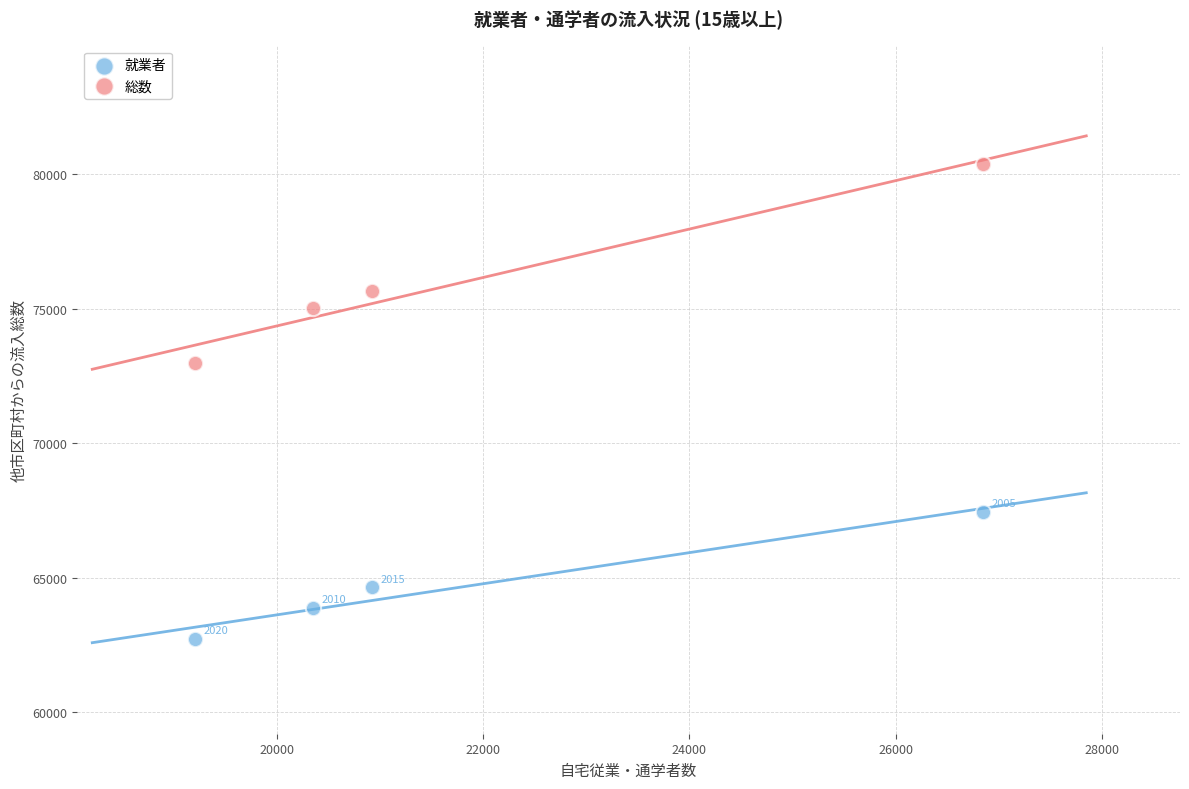

In the 就業者 series, what Y value is closest to 65101?

64656